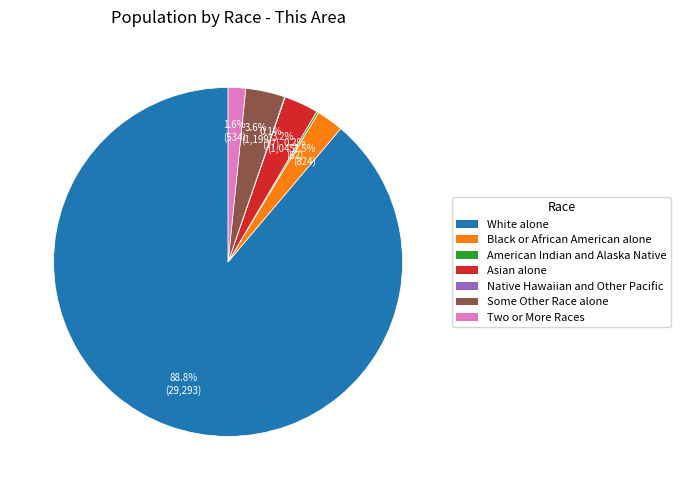

Which slice is the largest?

White alone